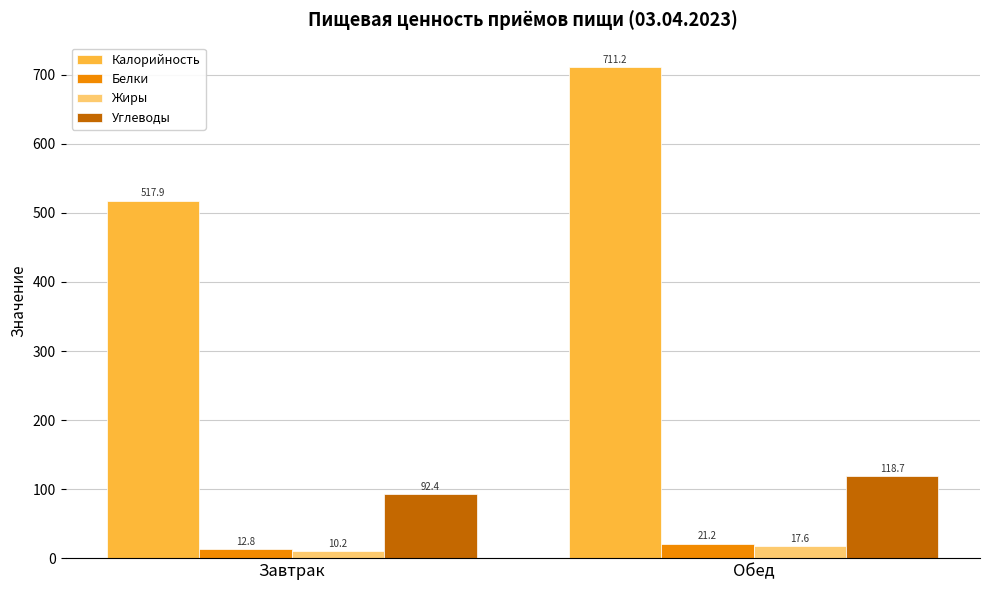

List the labels in order of Жиры value, smallest first.

Завтрак, Обед